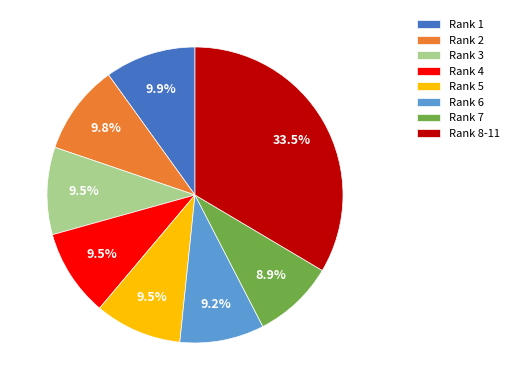

How many segments does this pie chart have?

8